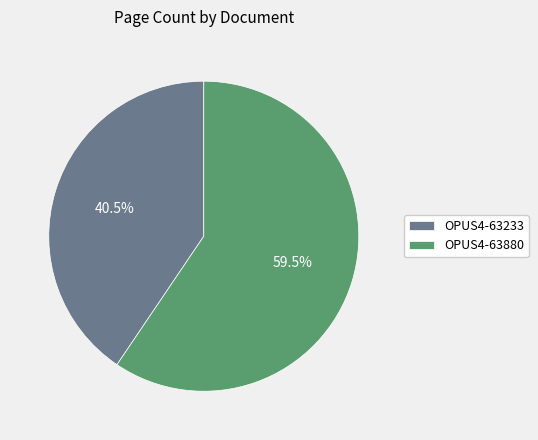

Rank the categories by value from highest to lowest.

OPUS4-63880, OPUS4-63233